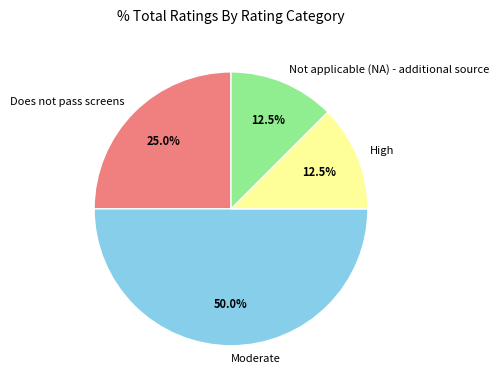

What portion of the pie excludes Not applicable (NA) - additional source?

87.5%